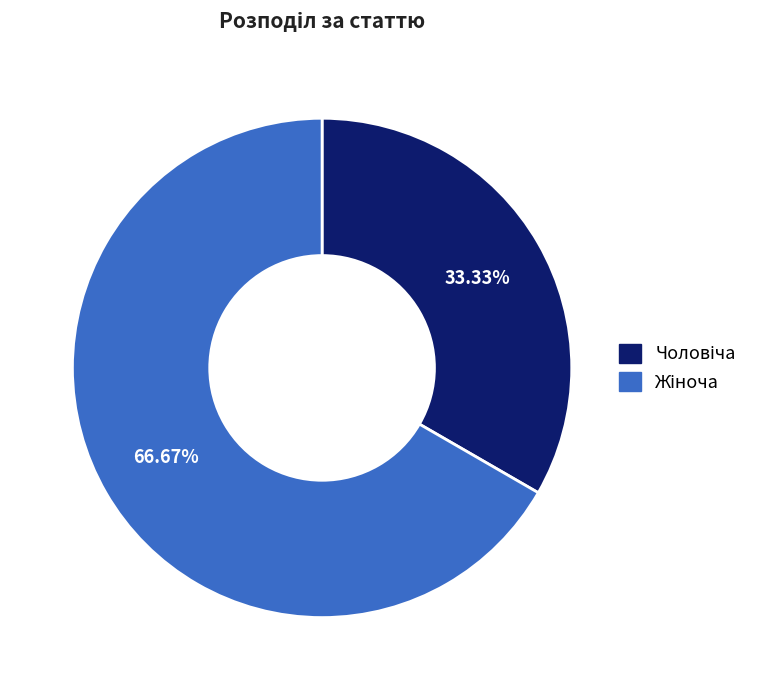

Is there any slice that represents more than half of the pie?

Yes